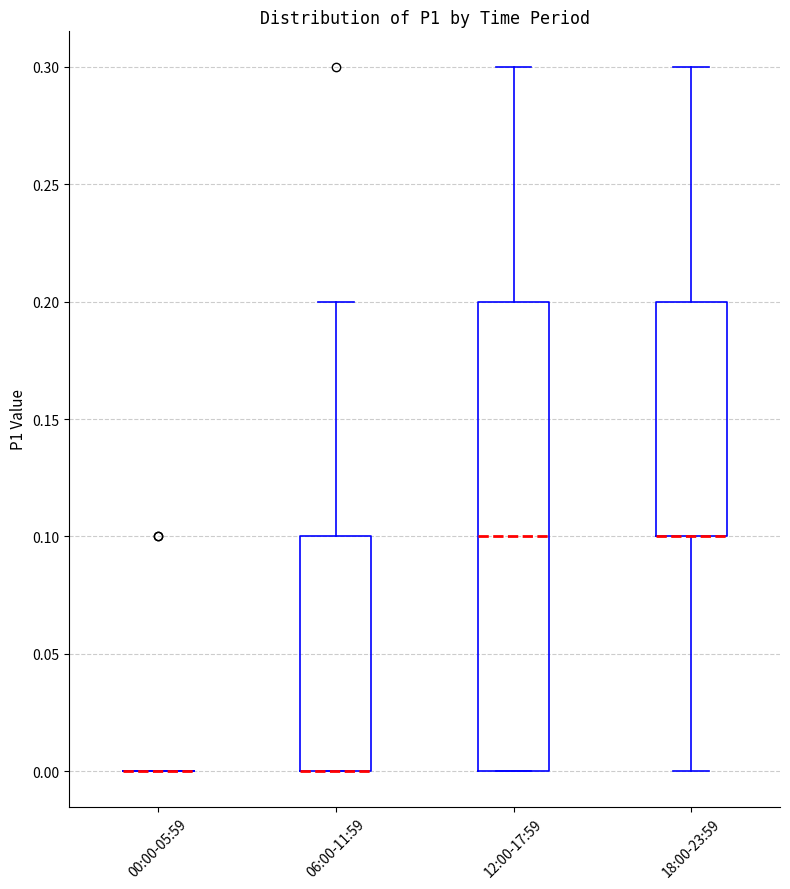

Reading left to right, transcribe this box plot: for each box, give where its median line is, the range the box spans, and where its two whiskers end, as read against the y-axis. The values are not printed on the chart, so give them approximately, as read against the axis.

00:00-05:59: box collapsed to a line at 0.0, whiskers 0.0 to 0.0
06:00-11:59: median 0.0 (drawn on the box's lower edge), box 0.0 to 0.1, whiskers 0.0 to 0.2
12:00-17:59: median 0.1, box 0.0 to 0.2, whiskers 0.0 to 0.3
18:00-23:59: median 0.1 (drawn on the box's lower edge), box 0.1 to 0.2, whiskers 0.0 to 0.3